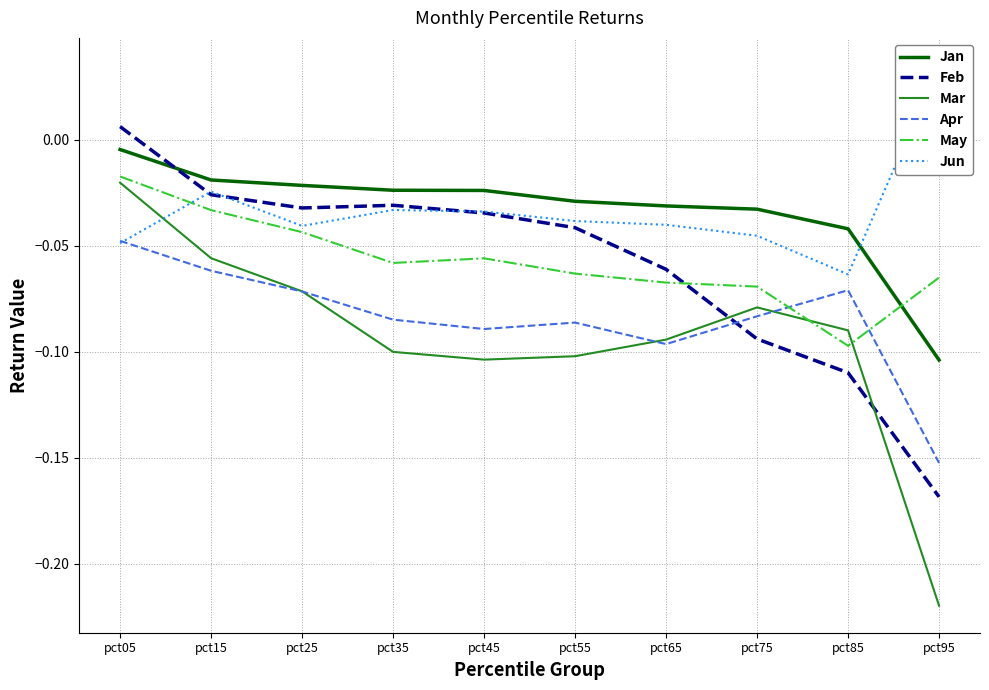

What is the minimum value shown in the chart?

-0.2